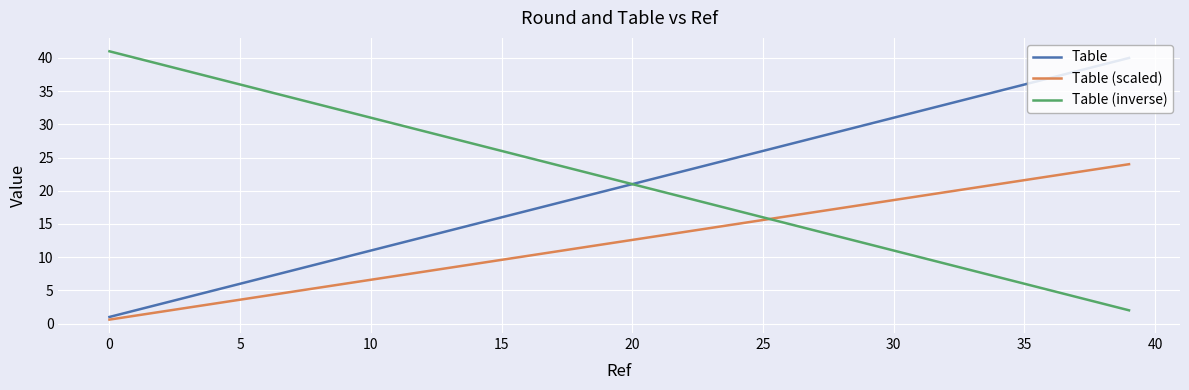

What is the minimum value for Table?

1.0